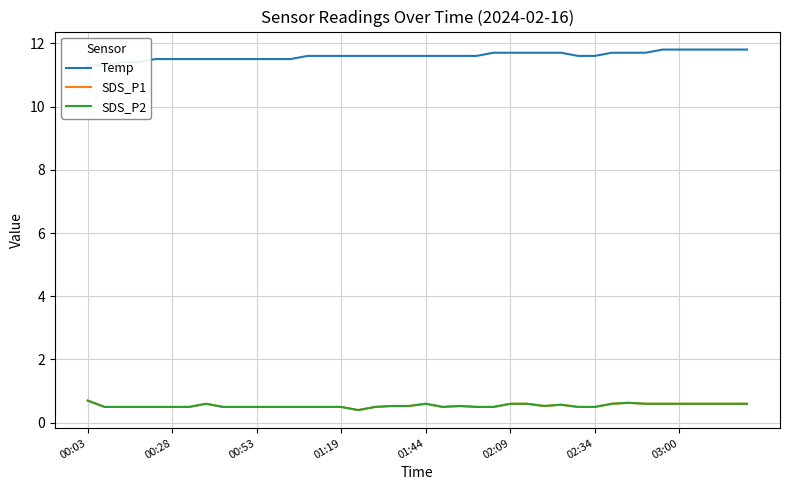

At which category does the chart reach its peak across all series?

34